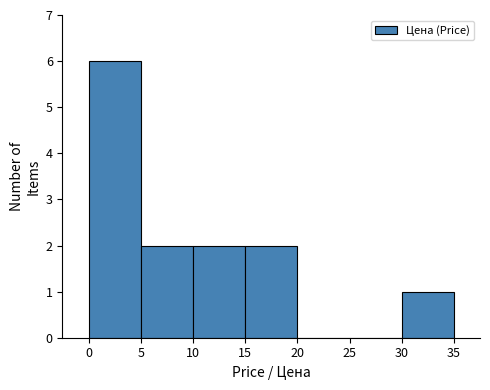

What is the height of the bar covering 5 to 10 on the x-axis? The values are not printed on the chart, so give them approximately, as read against the axis.

2